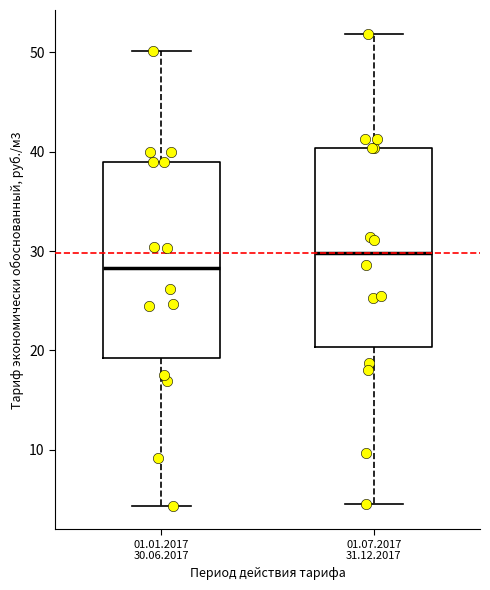

Reading left to right, read every box against the y-axis: the position of its median line, the range the box covers, and the ends of its whiskers. The values are not printed on the chart, so give them approximately, as read against the axis.

01.01.2017 30.06.2017: median 28, box 19 to 39, whiskers 4 to 50
01.07.2017 31.12.2017: median 30, box 20 to 40, whiskers 5 to 52